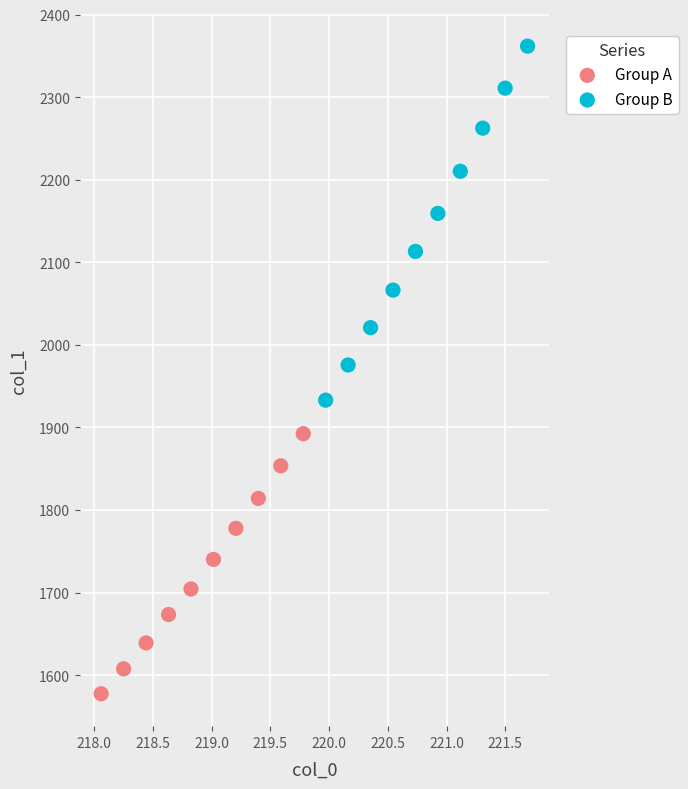

Which series contains the lowest Y value?

Group A